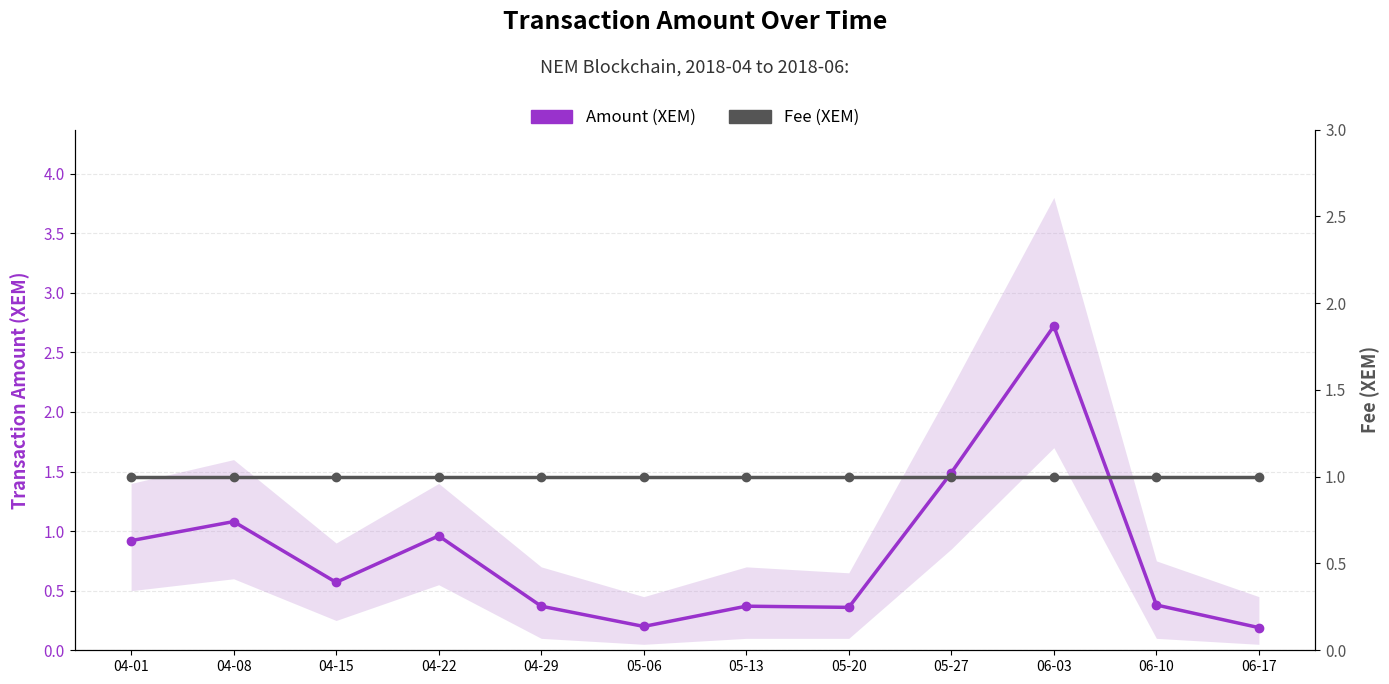

Reading left to right, extract all data points from this chart.

Amount (XEM): 0.9	1.1	0.6	1.0	0.4	0.2	0.4	0.4	1.5	2.7	0.4	0.2
Fee (XEM): 1.0	1.0	1.0	1.0	1.0	1.0	1.0	1.0	1.0	1.0	1.0	1.0